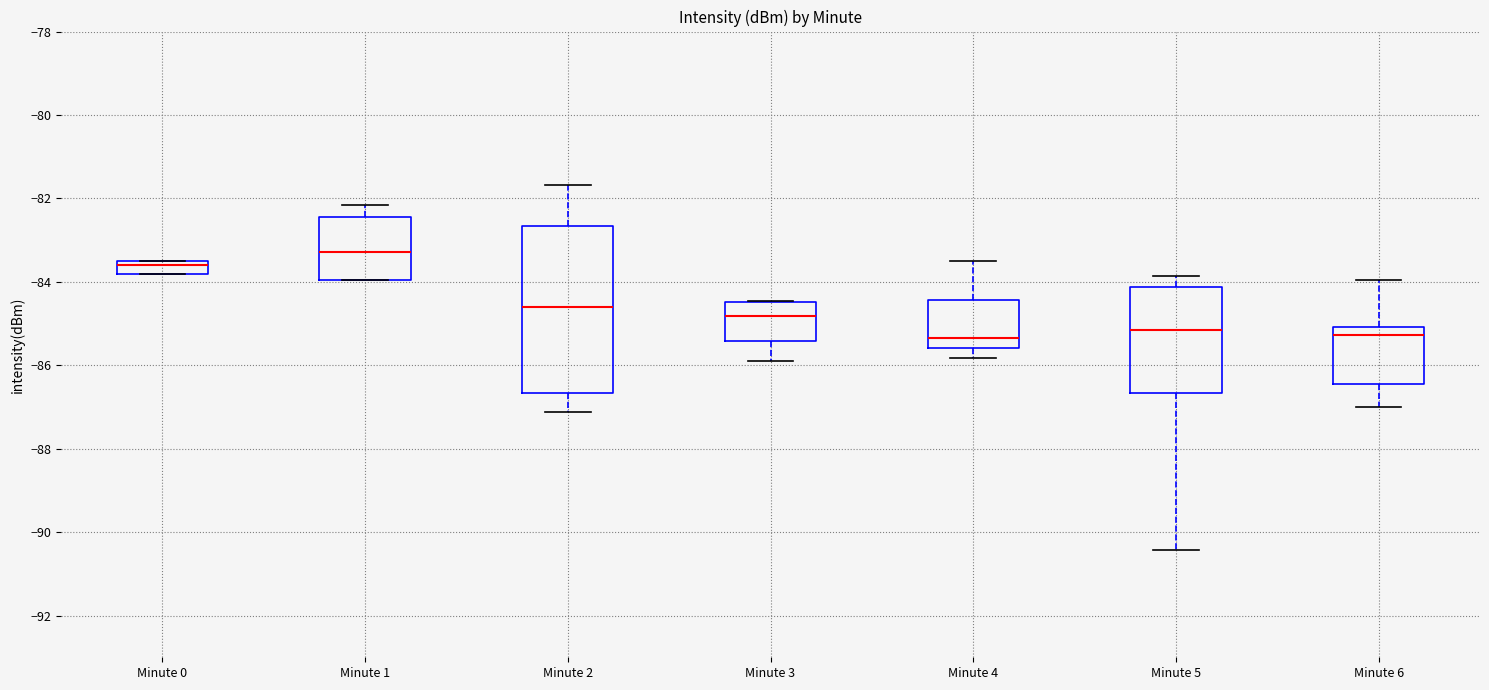

Where does the lower whisker of the box for Minute 4 end on the y-axis? The values are not printed on the chart, so give them approximately, as read against the axis.

-85.8